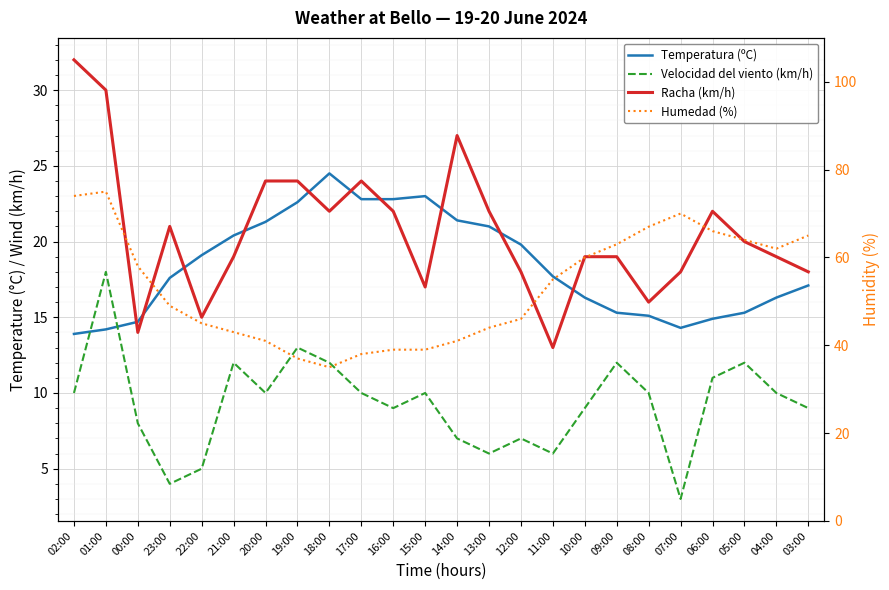

At how many categories does at least one series exceed 30?

24